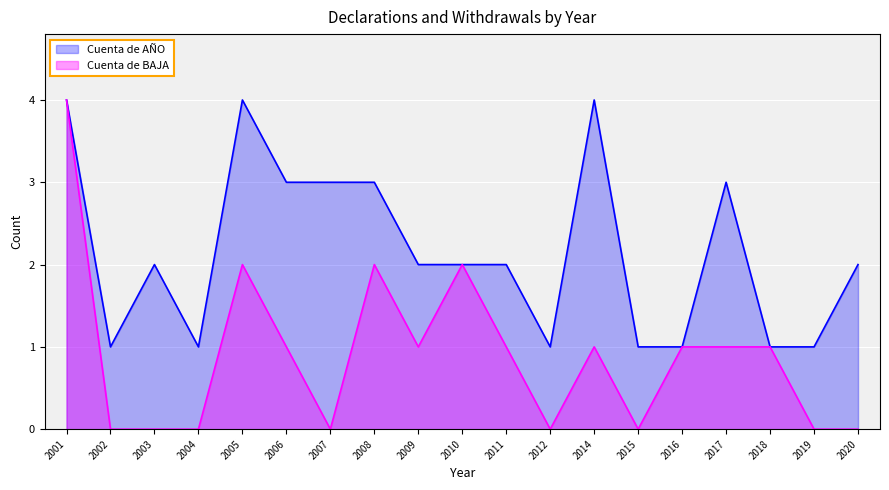

Which series has the largest total across all categories?

Cuenta de AÑO